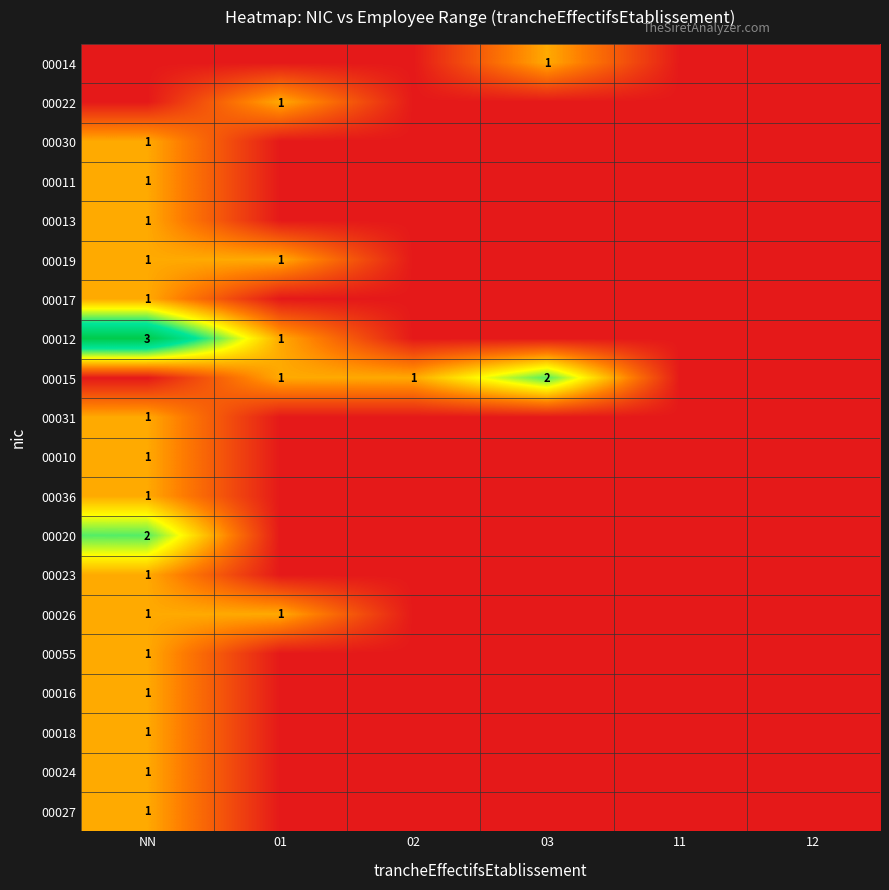

What is the total value across all series at NN?

20